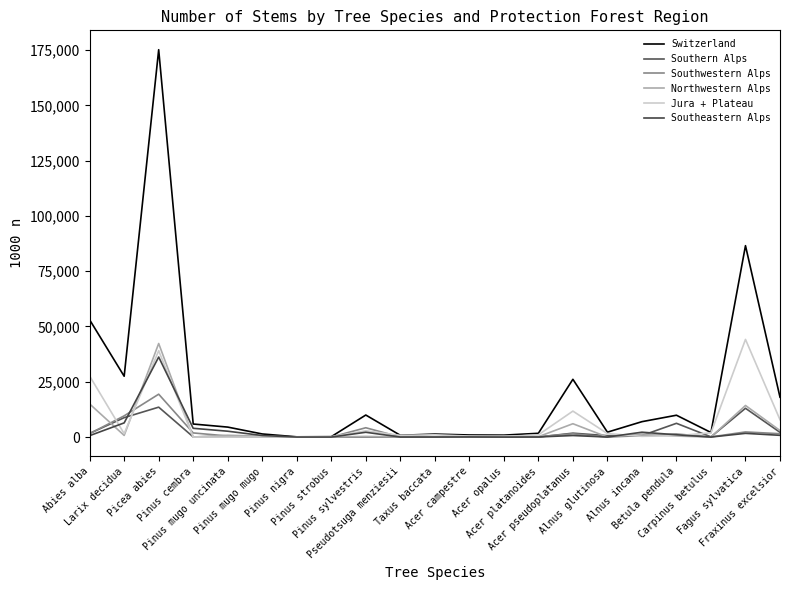

What is the difference between the maximum and minimum values in the Southern Alps series?

13518